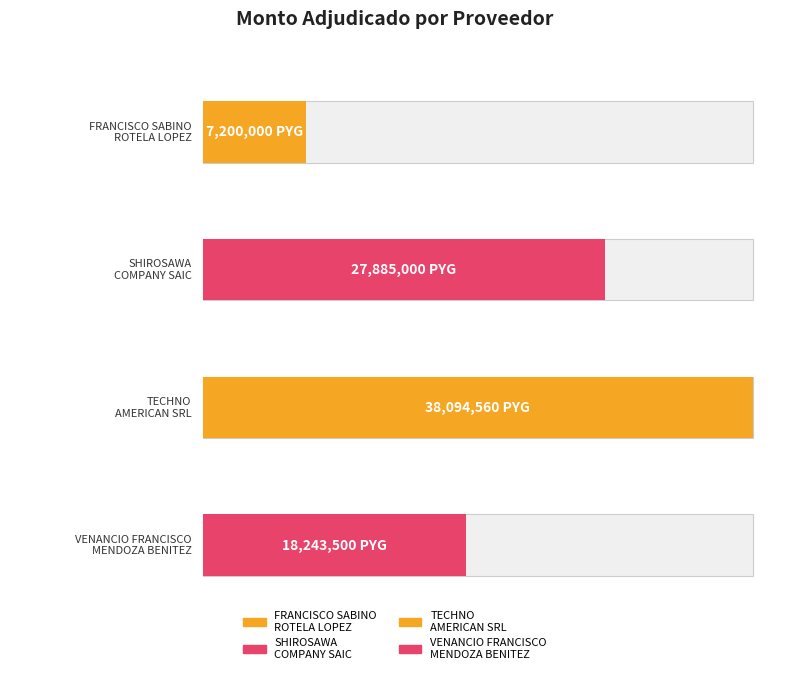

What position from the right is VENANCIO FRANCISCO
MENDOZA BENITEZ?

1